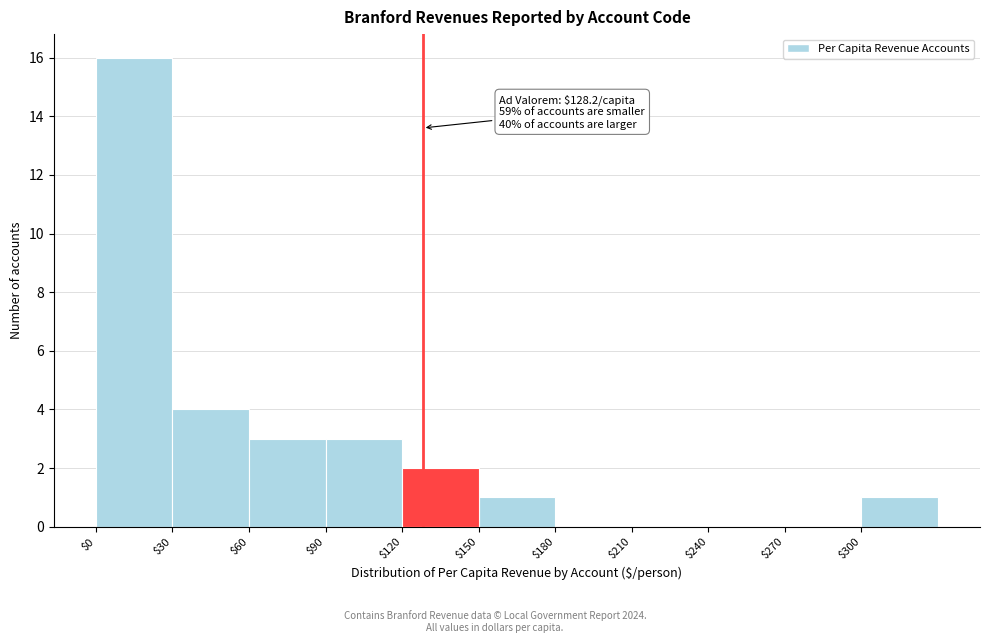

Over which range of the x-axis is the bar tallest?

0 to 30